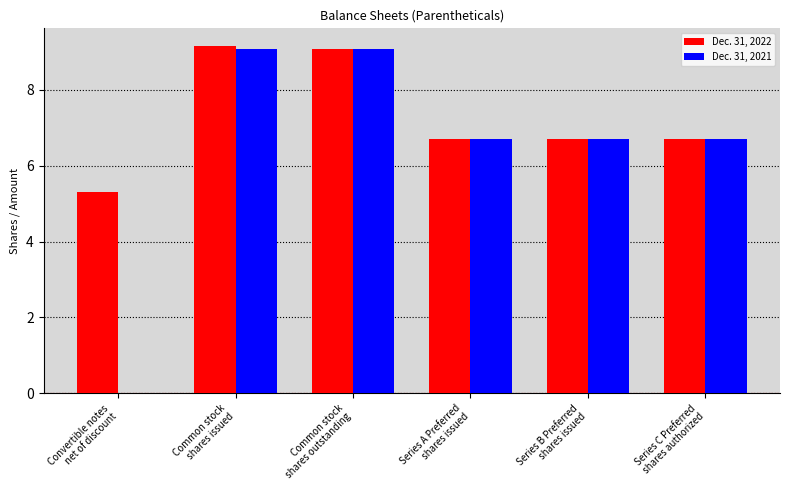

What is the maximum value shown in the chart?

9.2